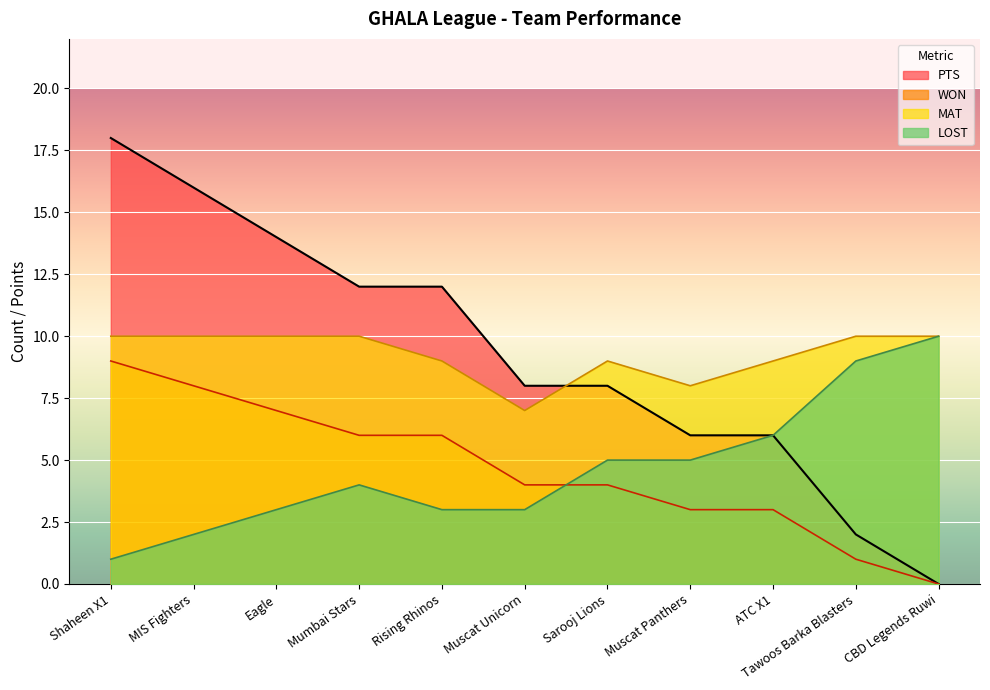

Where does the PTS series first go above 8?

Shaheen X1